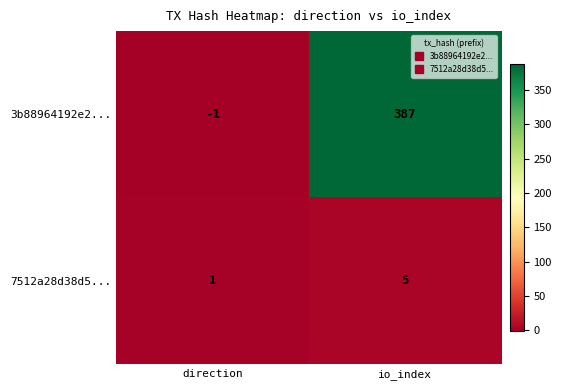

At how many categories does at least one series exceed 182?

1